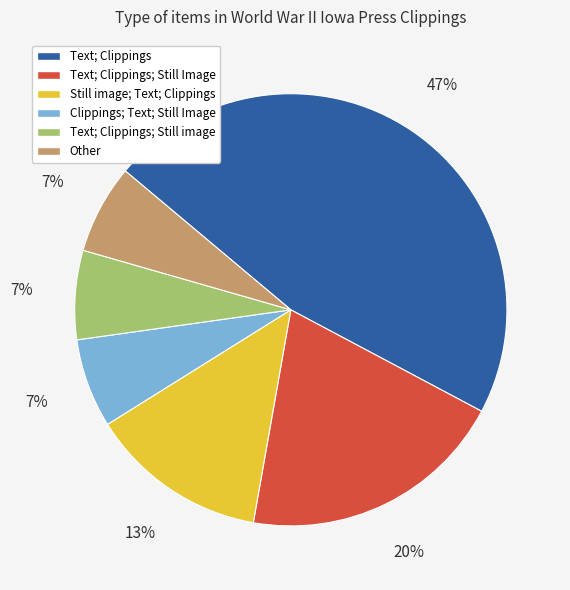

True or false: Text; Clippings accounts for 47% of the total.

True